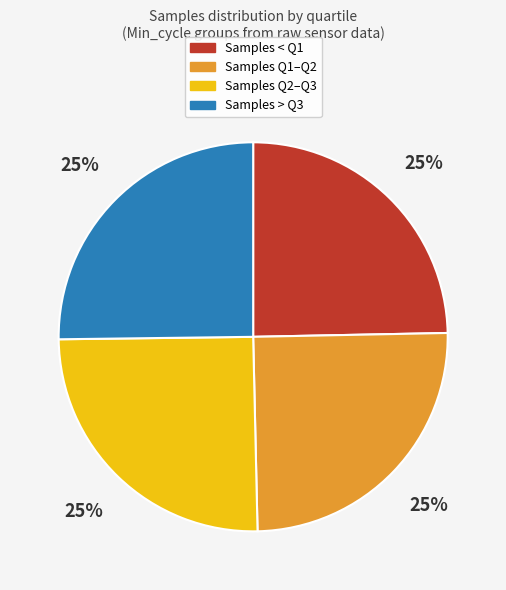

Is there a majority slice in this chart?

No